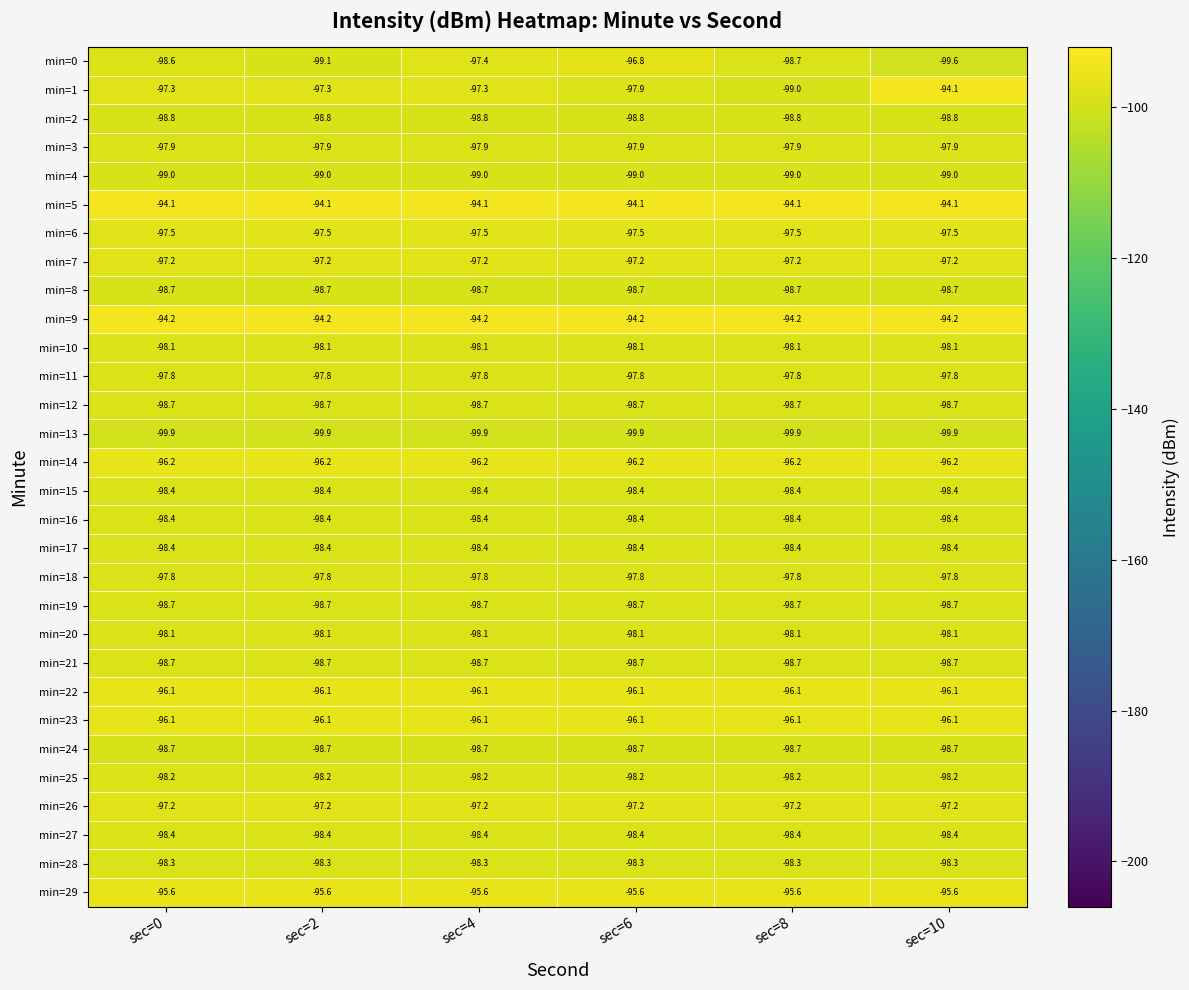

What is the highest value of the min=25 series?

-98.2